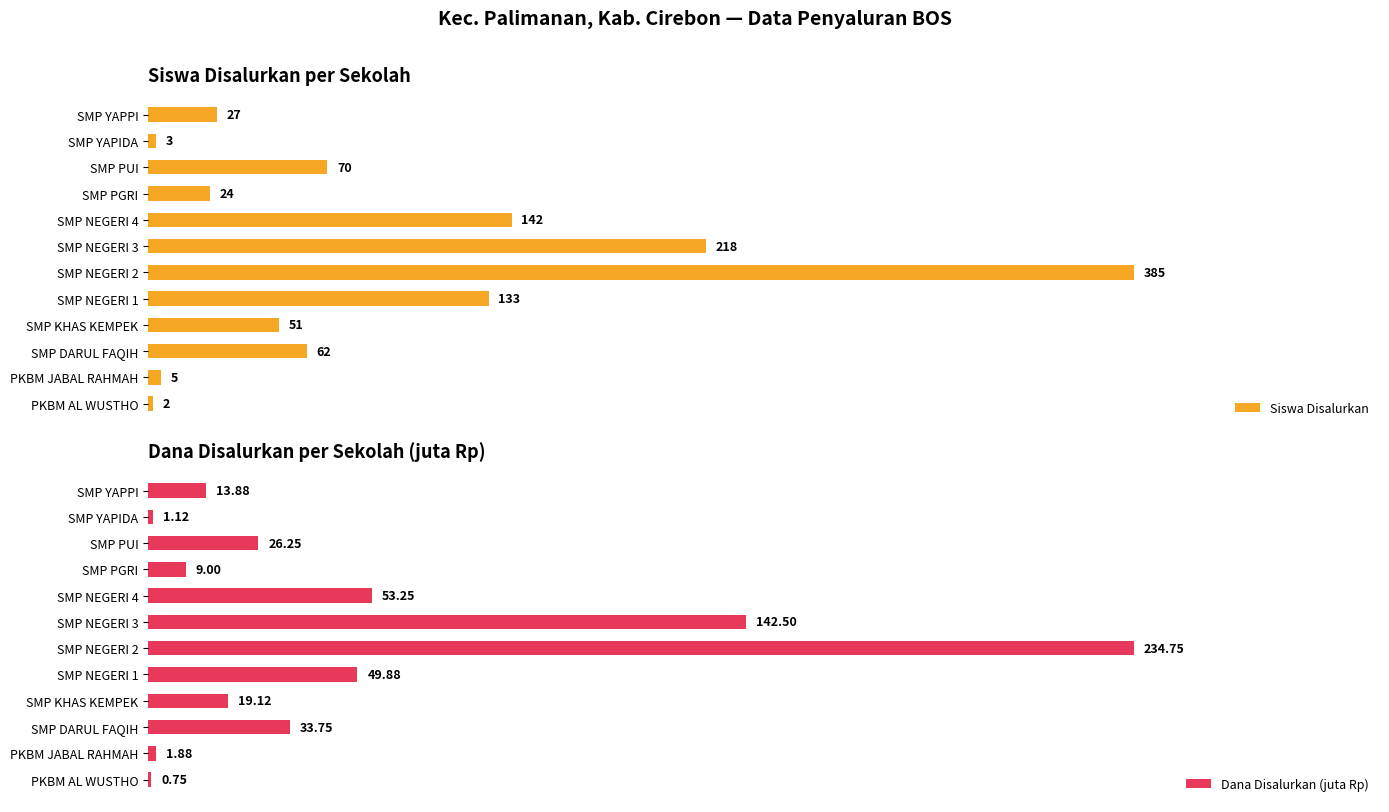

Reading right to left, what are all the values shown in this chart?

Siswa Disalurkan: 27.0	3.0	70.0	24.0	142.0	218.0	385.0	133.0	51.0	62.0	5.0	2.0
Dana Disalurkan (juta Rp): 13.9	1.1	26.2	9.0	53.2	142.5	234.8	49.9	19.1	33.8	1.9	0.8